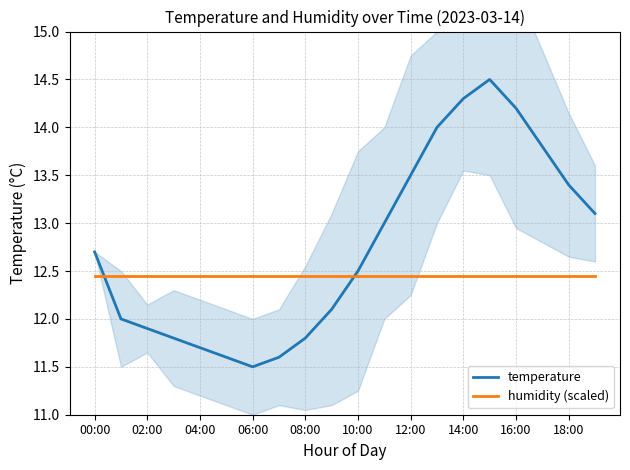

How many lines are shown in the chart?

2